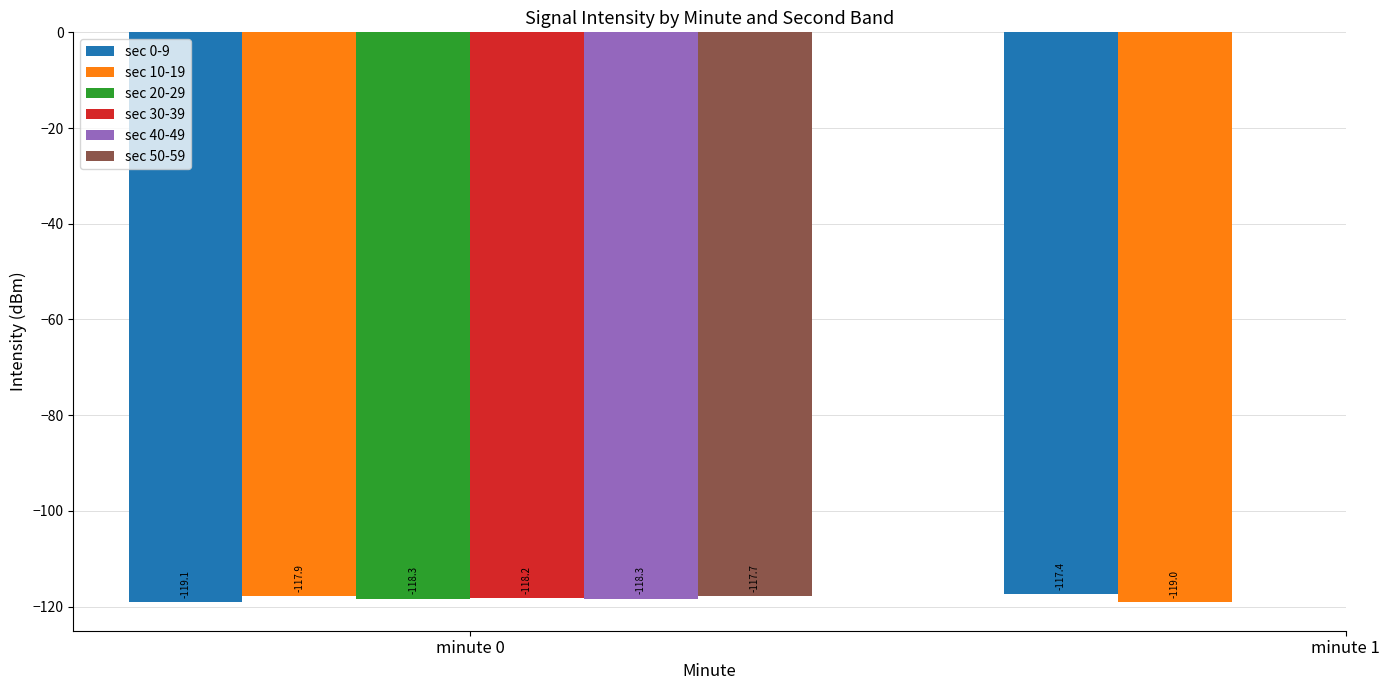

What is the difference between the maximum and minimum values in the sec 10-19 series?

1.1